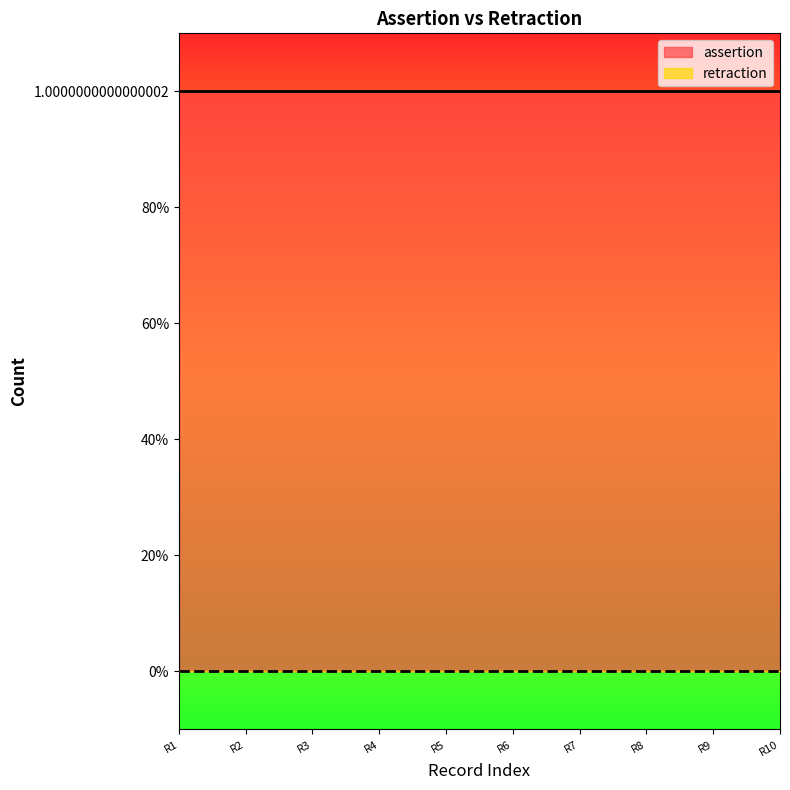

How many categories are shown in the chart?

10